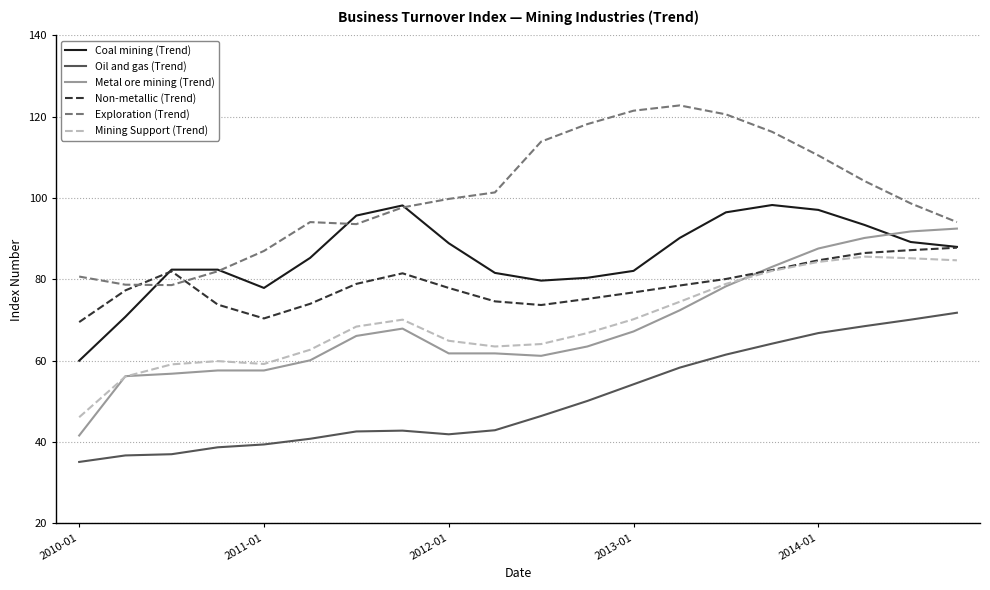

What is the lowest value of the Mining Support (Trend) series?

46.1